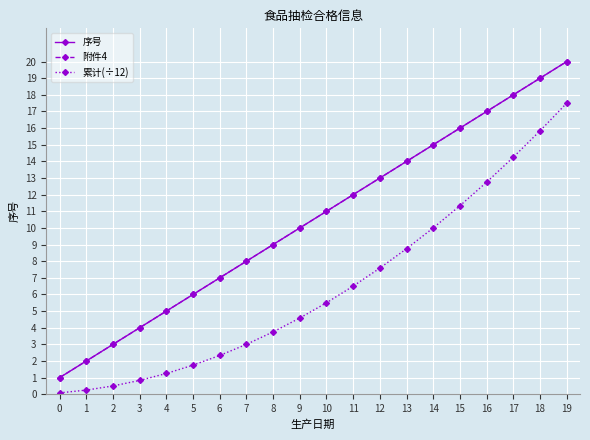

Rank the categories by 序号 value from lowest to highest.

0, 1, 2, 3, 4, 5, 6, 7, 8, 9, 10, 11, 12, 13, 14, 15, 16, 17, 18, 19